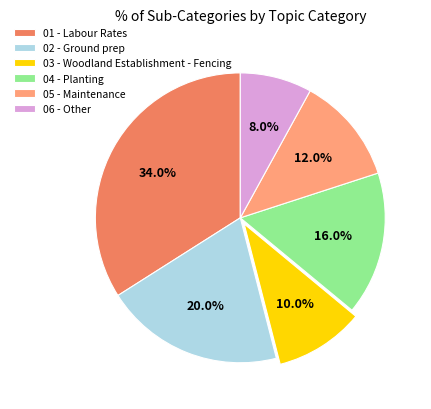

To the nearest percent, what is the combined percentage of 01 - Labour Rates and 05 - Maintenance?

46%